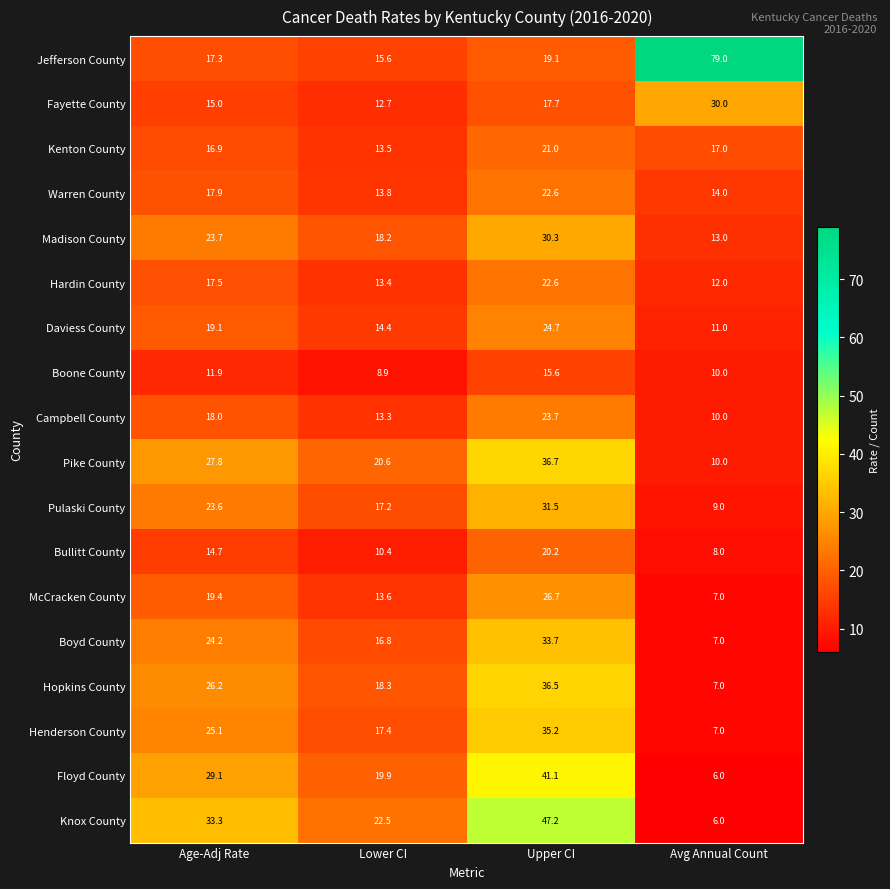

How many data points in Boyd County are above 24?

2